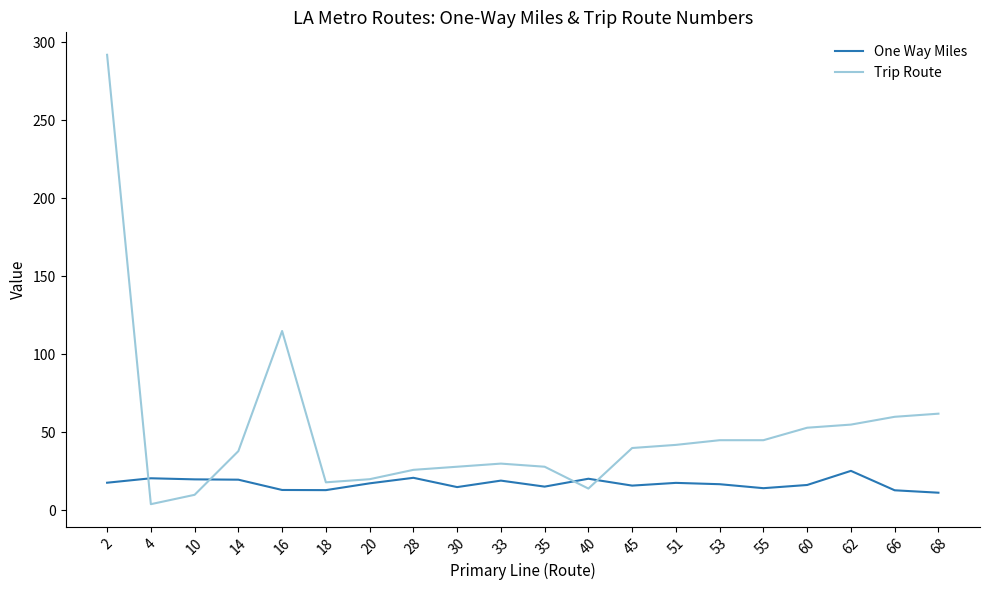

Which series has the largest range (max minus min)?

Trip Route